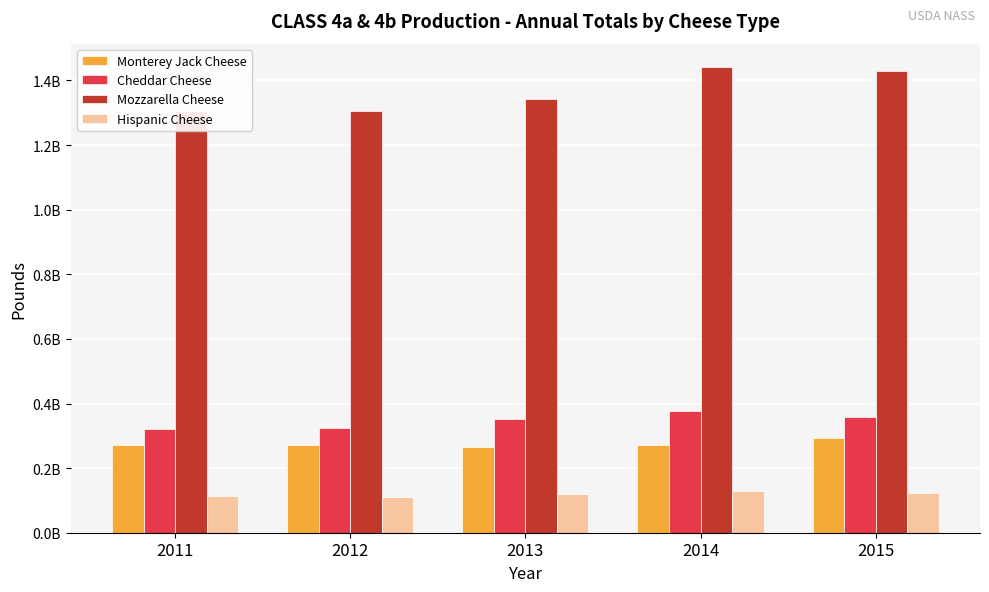

What is the minimum value for Cheddar Cheese?

320563884